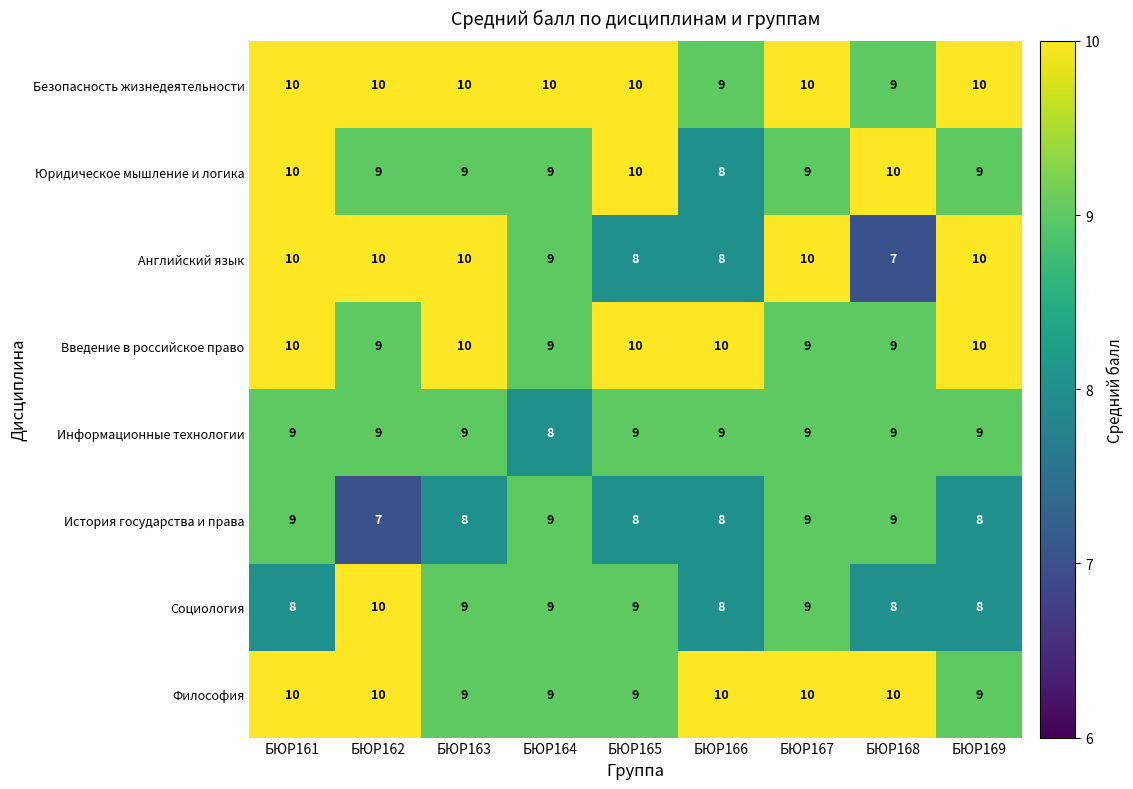

Which series has the largest total across all categories?

Безопасность жизнедеятельности